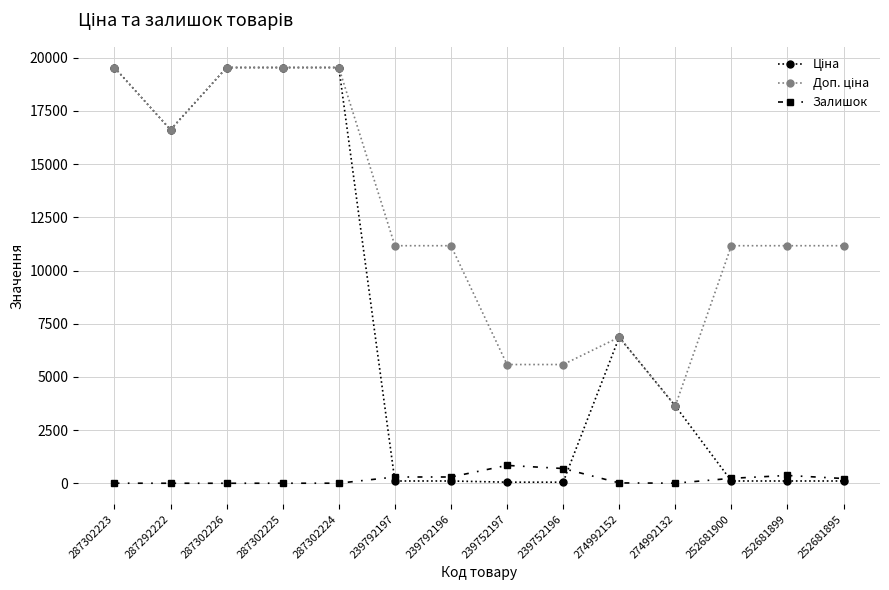

How many lines are shown in the chart?

3